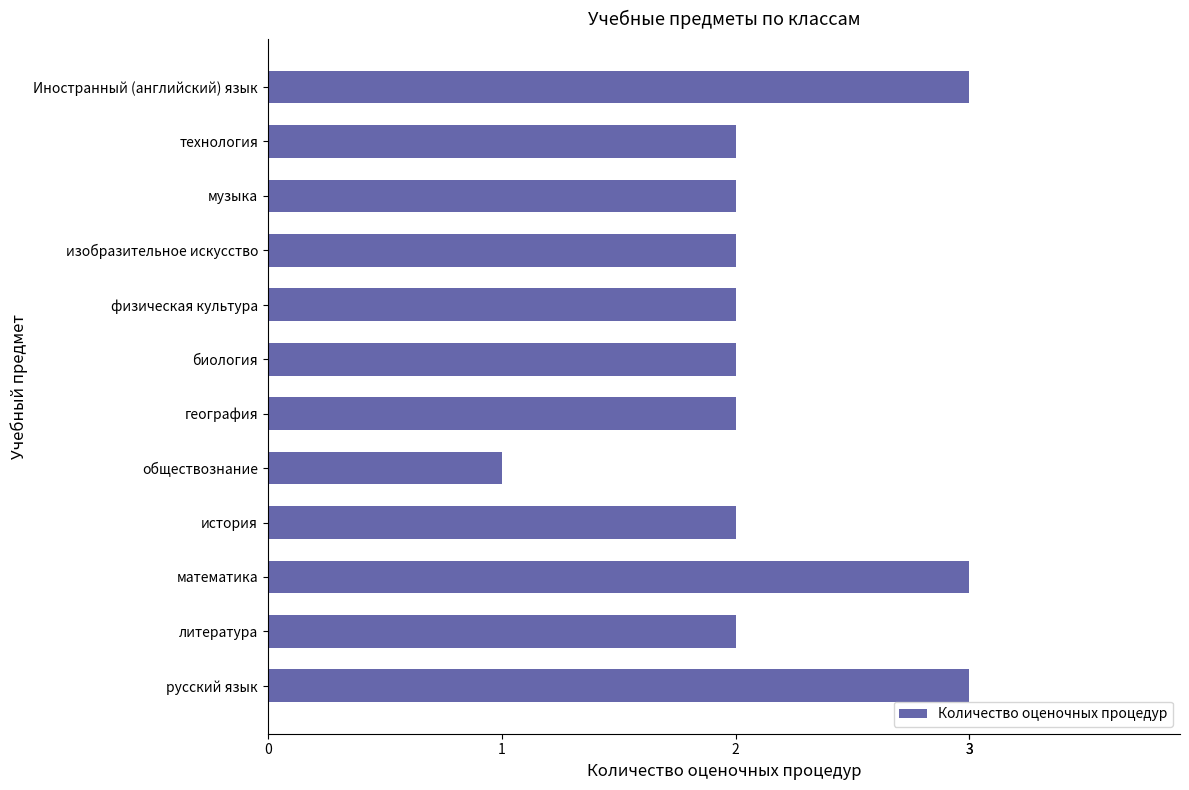

How many bars are there in total?

12